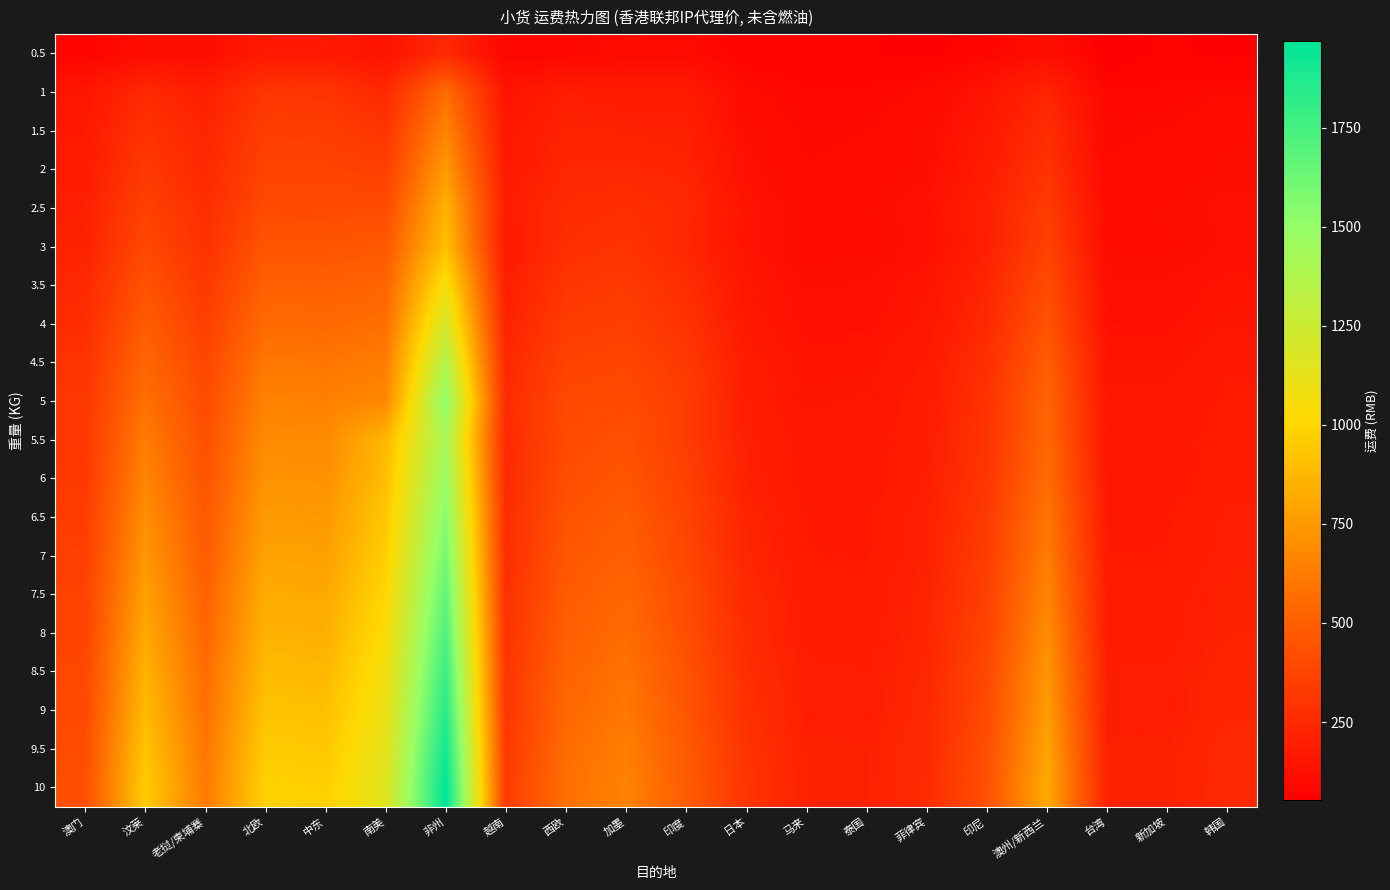

Reading right to left, extract all data points from this chart.

0.5: 韩国=60.1	新加坡=73.0	台湾=53.4	澳州/新西兰=121.6	印尼=82.9	菲律宾=61.2	泰国=70.7	马来=73.5	日本=72.7	印度=104.6	加墨=106.3	西欧=89.2	越南=83.2	非州=249.2	南美=142.9	中东=174.1	北欧=174.1	老挝/柬埔寨=119.6	汶莱=115.3	澳门=77.2
1: 韩国=99.4	新加坡=88.0	台湾=84.9	澳州/新西兰=230.2	印尼=152.0	菲律宾=103.7	泰国=87.0	马来=84.4	日本=105.3	印度=185.0	加墨=180.6	西欧=197.2	越南=146.5	非州=561.4	南美=246.8	中东=301.8	北欧=308.7	老挝/柬埔寨=202.7	汶莱=250.8	澳门=156.5
1.5: 韩国=112.0	新加坡=99.4	台湾=96.0	澳州/新西兰=268.2	印尼=173.9	菲律宾=117.0	泰国=98.3	马来=95.4	日本=121.9	印度=207.6	加墨=215.3	西欧=219.3	越南=164.2	非州=660.7	南美=305.2	中东=339.1	北欧=343.1	老挝/柬埔寨=227.2	汶莱=290.4	澳门=175.3
2: 韩国=117.7	新加坡=103.6	台湾=99.9	澳州/新西兰=295.1	印尼=188.6	菲律宾=122.9	泰国=102.3	马来=99.3	日本=131.1	印度=223.0	加墨=238.9	西欧=236.4	越南=174.7	非州=752.8	南美=352.4	中东=369.1	北欧=368.9	老挝/柬埔寨=244.6	汶莱=322.6	澳门=186.9
2.5: 韩国=130.3	新加坡=114.9	台湾=110.8	澳州/新西兰=333.3	印尼=210.5	菲律宾=135.9	泰国=113.6	马来=110.1	日本=147.6	印度=245.6	加墨=273.6	西欧=258.4	越南=192.4	非州=852.2	南美=410.7	中东=406.3	北欧=403.4	老挝/柬埔寨=269.3	汶莱=362.2	澳门=205.8
3: 韩国=127.1	新加坡=111.9	台湾=111.3	澳州/新西兰=364.0	印尼=207.6	菲律宾=132.9	泰国=110.4	马来=108.0	日本=145.5	印度=238.0	加墨=294.3	西欧=273.7	越南=175.8	非州=910.4	南美=468.5	中东=451.5	北欧=451.7	老挝/柬埔寨=286.2	汶莱=395.9	澳门=215.8
3.5: 韩国=144.4	新加坡=127.1	台湾=126.6	澳州/新西兰=410.7	印尼=232.7	菲律宾=150.9	泰国=125.6	马来=122.7	日本=162.5	印度=267.6	加墨=327.4	西欧=306.4	越南=199.5	非州=1065.3	南美=525.7	中东=503.2	北欧=506.6	老挝/柬埔寨=321.1	汶莱=444.4	澳门=244.5
4: 韩国=154.4	新加坡=135.3	台湾=134.8	澳州/新西兰=446.0	印尼=250.6	菲律宾=161.9	泰国=133.4	马来=130.4	日本=172.3	印度=290.2	加墨=349.0	西欧=334.3	越南=215.8	非州=1212.9	南美=571.7	中东=547.6	北欧=552.8	老挝/柬埔寨=348.8	汶莱=485.5	澳门=266.1
4.5: 韩国=171.7	新加坡=150.5	台湾=149.9	澳州/新西兰=492.5	印尼=275.5	菲律宾=180.0	泰国=148.6	马来=145.1	日本=189.3	印度=320.0	加墨=382.0	西欧=367.0	越南=239.5	非州=1367.7	南美=628.9	中东=599.4	北欧=607.5	老挝/柬埔寨=383.6	汶莱=533.8	澳门=294.7
5: 韩国=181.8	新加坡=158.7	台湾=158.0	澳州/新西兰=527.8	印尼=293.5	菲律宾=190.8	泰国=156.7	马来=152.8	日本=199.2	印度=342.6	加墨=403.8	西欧=394.7	越南=255.8	非州=1515.4	南美=674.9	中东=643.8	北欧=653.9	老挝/柬埔寨=411.1	汶莱=575.1	澳门=316.4
5.5: 韩国=186.0	新加坡=163.0	台湾=162.4	澳州/新西兰=539.1	印尼=297.8	菲律宾=195.3	泰国=160.9	马来=163.8	日本=202.8	印度=340.9	加墨=434.2	西欧=402.7	越南=247.5	非州=1418.5	南美=877.0	中东=683.6	北欧=689.6	老挝/柬埔寨=429.6	汶莱=628.4	澳门=317.4
6: 韩国=189.4	新加坡=165.5	台湾=164.9	澳州/新西兰=565.0	印尼=310.4	菲律宾=199.0	泰国=163.1	马来=166.1	日本=210.8	印度=354.1	加墨=453.7	西欧=419.9	越南=253.2	非州=1476.3	南美=903.4	中东=712.2	北欧=718.6	老挝/柬埔寨=447.2	汶莱=662.2	澳门=325.9
6.5: 韩国=200.0	新加坡=174.9	台湾=174.4	澳州/新西兰=602.5	印尼=330.2	菲律宾=209.9	泰国=172.7	马来=175.6	日本=225.8	印度=374.7	加墨=484.4	西欧=441.8	越南=266.2	非州=1541.7	南美=941.1	中东=748.0	北欧=755.9	老挝/柬埔寨=472.3	汶莱=703.2	澳门=341.7
7: 韩国=203.2	新加坡=177.4	台湾=176.6	澳州/新西兰=628.4	印尼=342.6	菲律宾=213.5	泰国=174.9	马来=178.1	日本=233.8	印度=388.1	加墨=503.8	西欧=459.2	越南=271.9	非州=1599.5	南美=967.3	中东=776.6	北欧=784.8	老挝/柬埔寨=490.1	汶莱=736.7	澳门=350.4
7.5: 韩国=213.7	新加坡=186.9	台湾=186.3	澳州/新西兰=665.9	印尼=362.4	菲律宾=224.4	泰国=184.3	马来=187.6	日本=248.8	印度=408.7	加墨=534.5	西欧=481.1	越南=284.9	非州=1664.8	南美=1004.9	中东=812.5	北欧=822.1	老挝/柬埔寨=515.1	汶莱=777.7	澳门=366.2
8: 韩国=216.9	新加坡=189.2	台湾=188.6	澳州/新西兰=696.3	印尼=374.7	菲律宾=228.1	泰国=186.8	马来=190.1	日本=256.8	印度=422.0	加墨=558.3	西欧=498.3	越南=290.6	非州=1722.8	南美=1035.8	中东=841.1	北欧=851.0	老挝/柬埔寨=532.8	汶莱=811.5	澳门=374.7
8.5: 韩国=227.5	新加坡=198.9	台湾=198.2	澳州/新西兰=733.7	印尼=394.5	菲律宾=238.9	泰国=196.1	马来=199.6	日本=272.0	印度=442.6	加墨=589.0	西欧=520.3	越南=303.5	非州=1787.9	南美=1073.4	中东=876.9	北欧=888.3	老挝/柬埔寨=557.8	汶莱=852.5	澳门=390.5
9: 韩国=230.9	新加坡=201.2	台湾=200.5	澳州/新西兰=759.7	印尼=406.9	菲律宾=242.6	泰国=198.6	马来=201.9	日本=279.8	印度=456.0	加墨=608.5	西欧=537.4	越南=309.3	非州=1846.0	南美=1099.8	中东=905.6	北欧=917.2	老挝/柬埔寨=575.7	汶莱=886.2	澳门=399.2
9.5: 韩国=241.3	新加坡=210.9	台湾=210.0	澳州/新西兰=792.7	印尼=426.7	菲律宾=253.5	泰国=208.0	马来=211.7	日本=295.0	印度=476.6	加墨=634.7	西欧=559.6	越南=322.4	非州=1911.1	南美=1132.9	中东=941.4	北欧=954.5	老挝/柬埔寨=600.5	汶莱=927.0	澳门=415.0
10: 韩国=244.6	新加坡=213.1	台湾=212.4	澳州/新西兰=818.9	印尼=439.3	菲律宾=257.1	泰国=210.2	马来=214.0	日本=302.8	印度=490.0	加墨=654.2	西欧=576.7	越南=328.2	非州=1969.1	南美=1159.3	中东=970.0	北欧=983.4	老挝/柬埔寨=618.4	汶莱=960.8	澳门=423.5